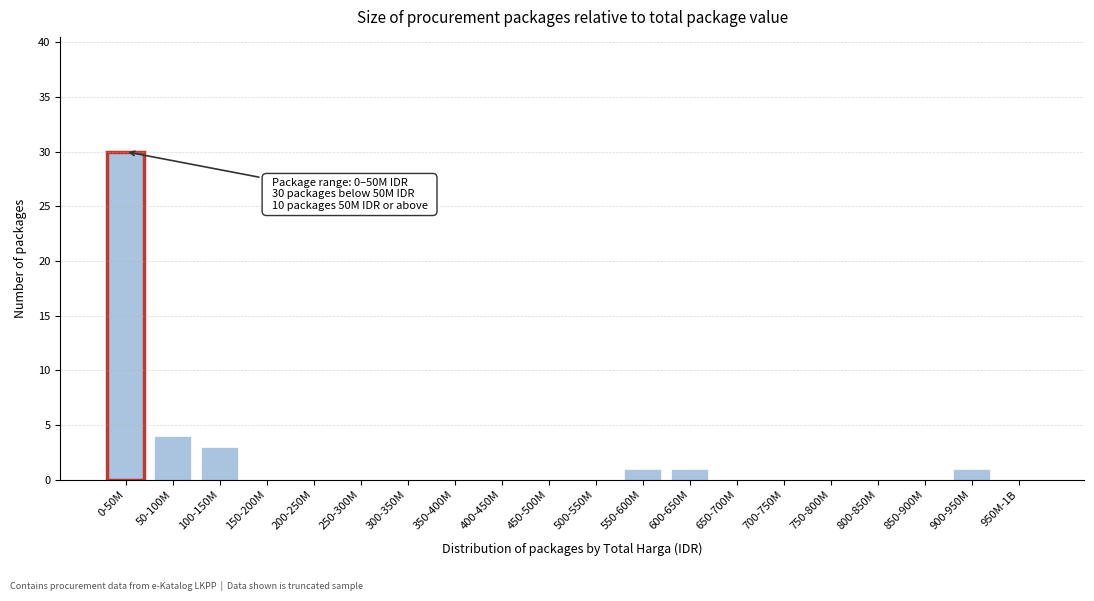

Reading right to left, transcribe all the data shown in this chart.

950M-1B=0	900-950M=1	850-900M=0	800-850M=0	750-800M=0	700-750M=0	650-700M=0	600-650M=1	550-600M=1	500-550M=0	450-500M=0	400-450M=0	350-400M=0	300-350M=0	250-300M=0	200-250M=0	150-200M=0	100-150M=3	50-100M=4	0-50M=30